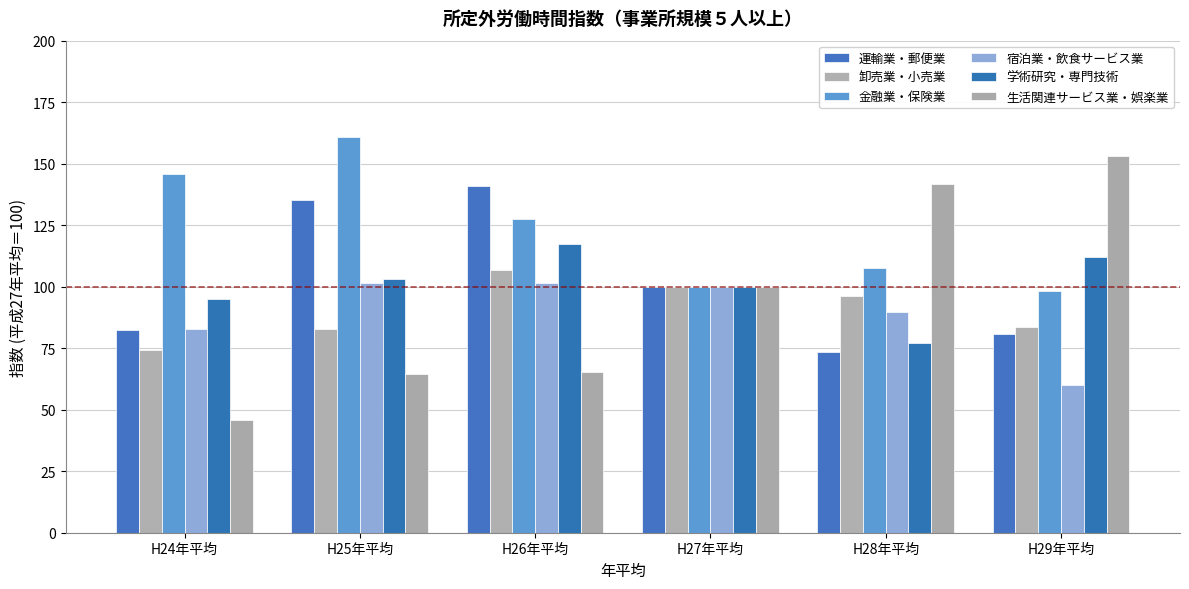

Count the number of data series in this chart.

6